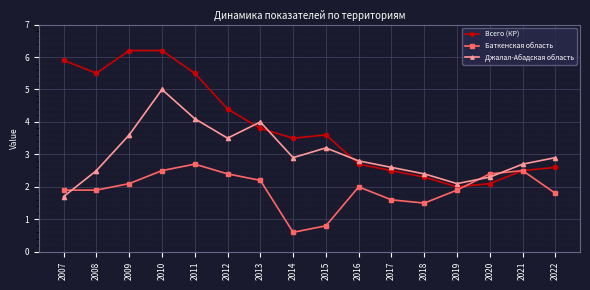

Rank the series at 2007 from highest to lowest value.

Всего (КР), Баткенская область, Джалал-Абадская область